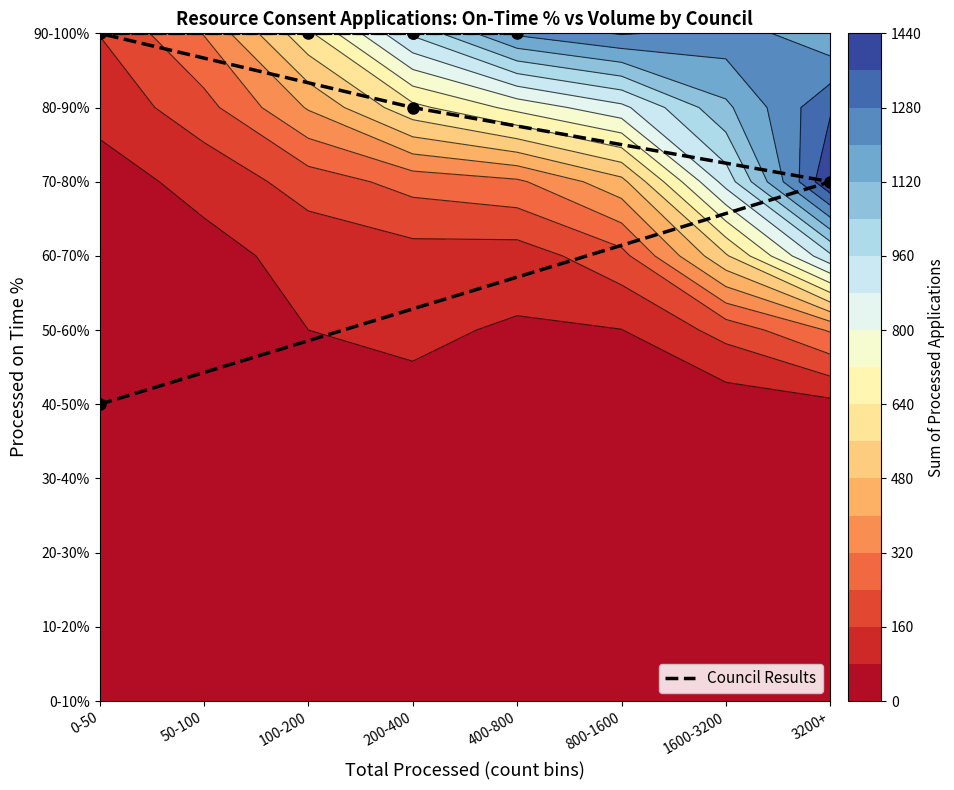

At which category does the chart reach its minimum across all series?

0-50